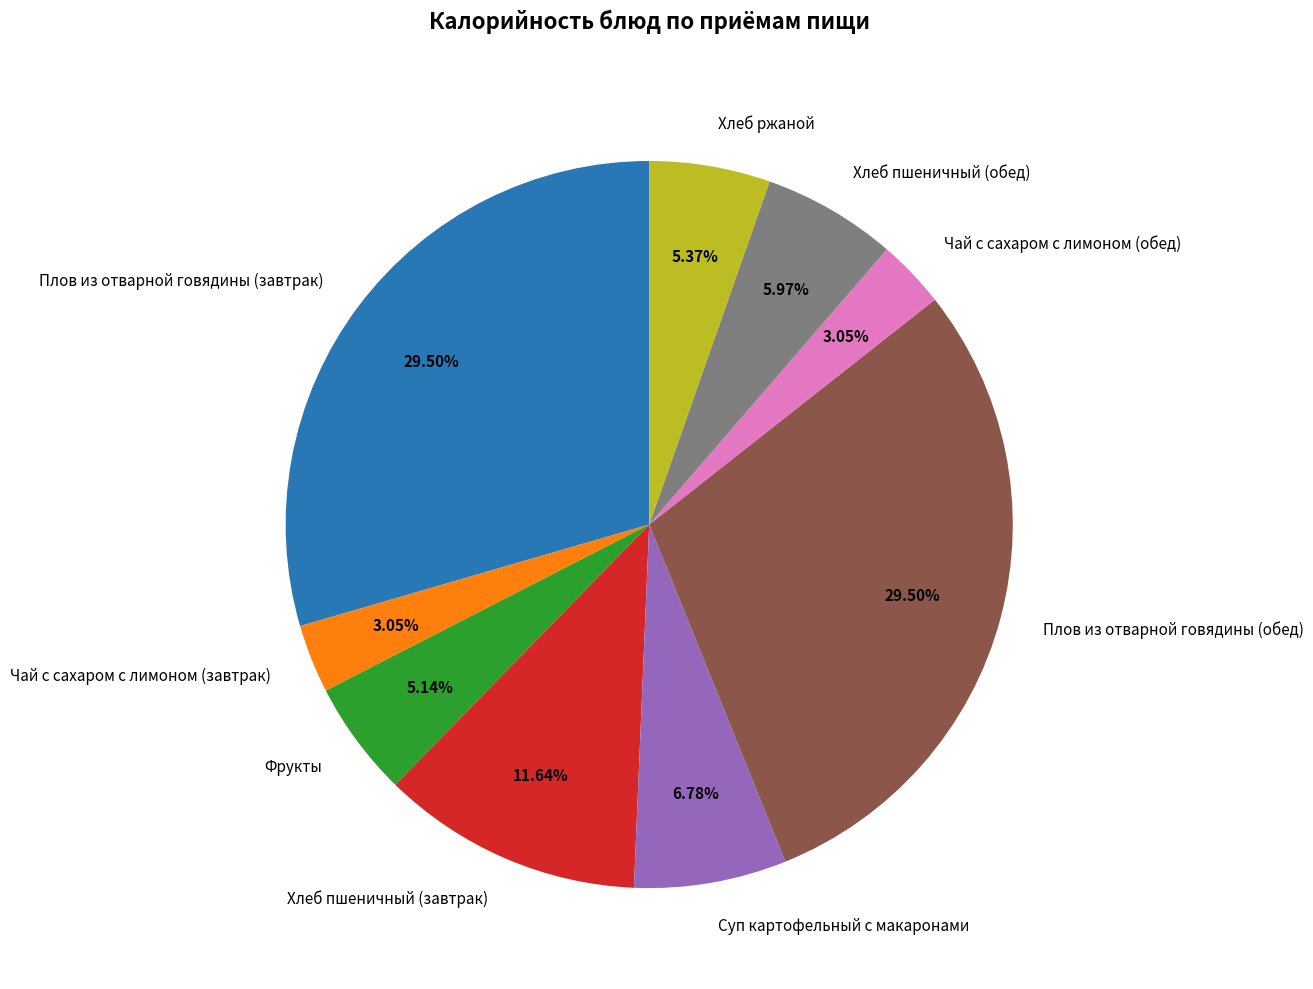

The Плов из отварной говядины (обед) slice represents 39% of the pie. True or false?

False